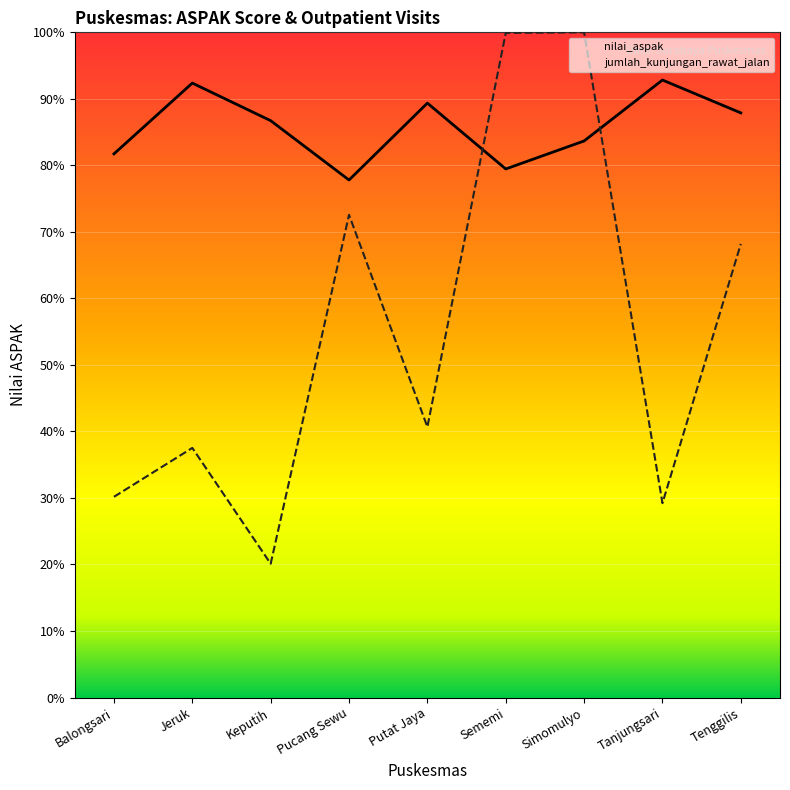

In nilai_aspak, how many points are lower than both neighbors (excluding endpoints)?

2